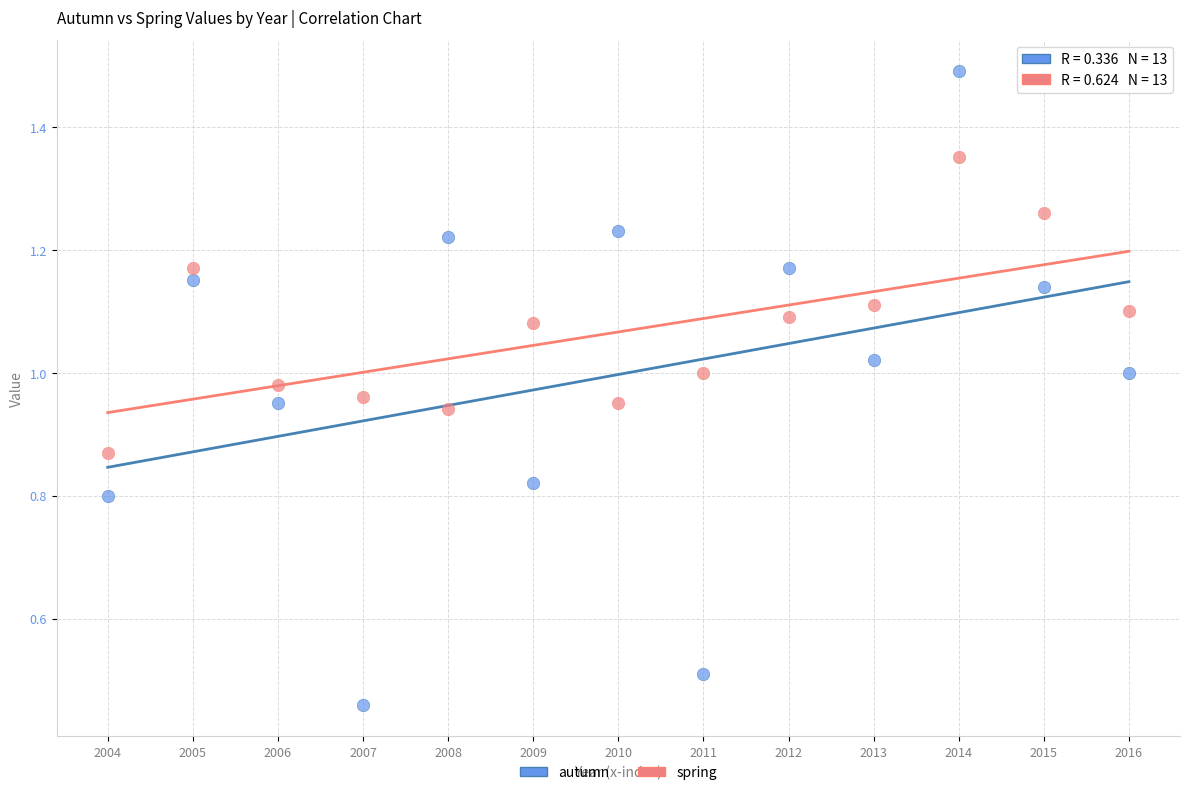

Which series contains the highest Y value?

autumn